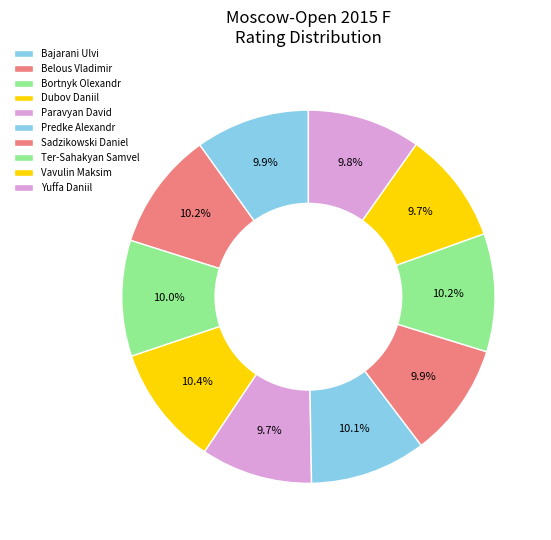

What percentage is NOT represented by Predke Alexandr?

89.9%